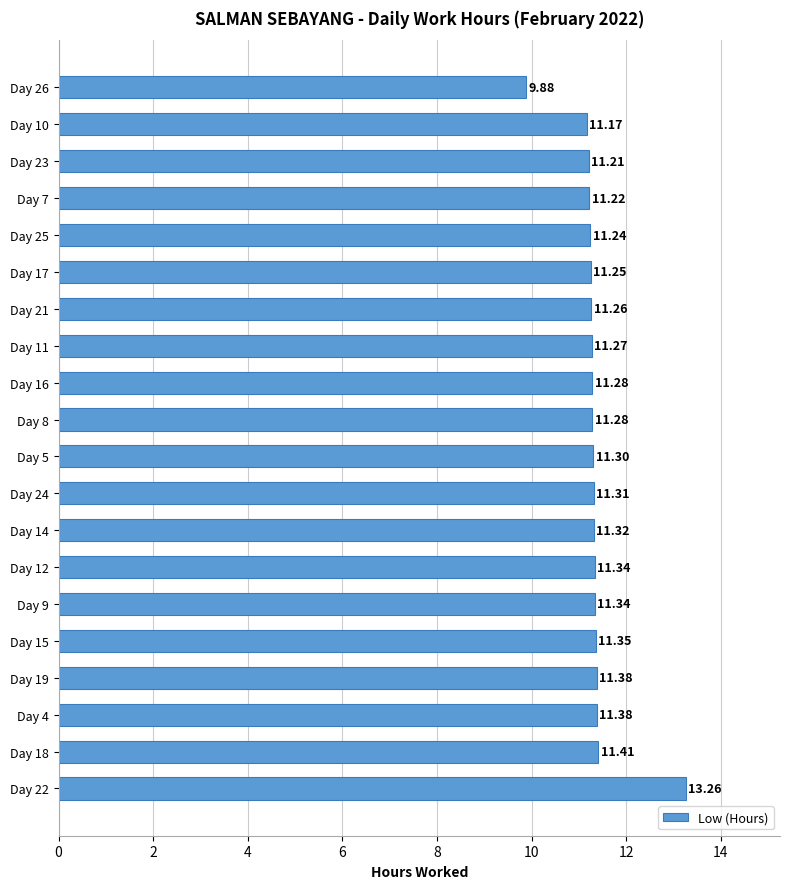

Between Day 23 and Day 11, which is larger?

Day 11